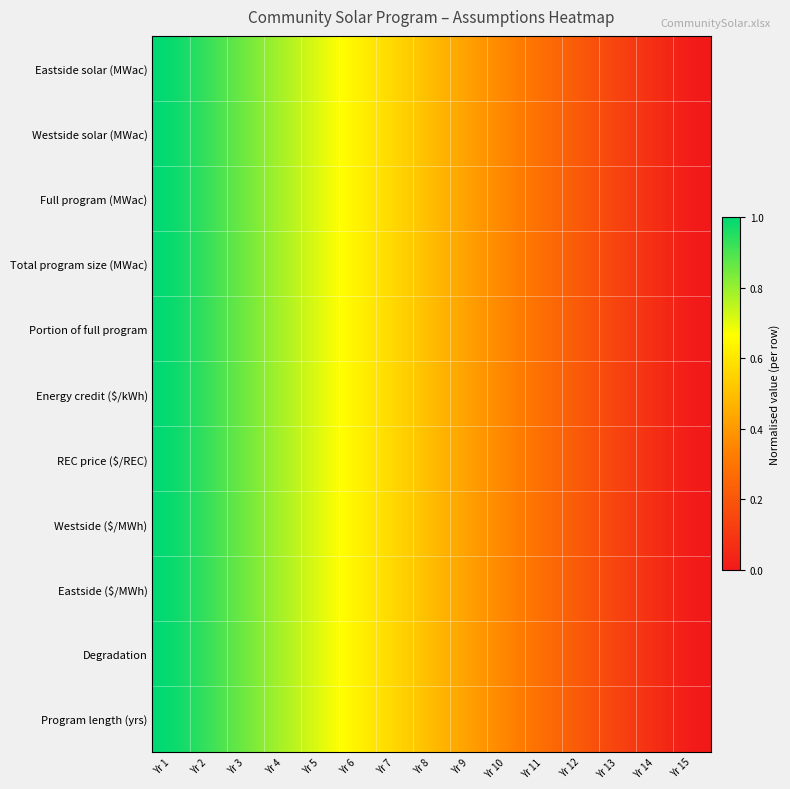

Reading right to left, transcribe all the data shown in this chart.

Eastside solar (MWac): Yr 15=0.0	Yr 14=0.1	Yr 13=0.1	Yr 12=0.2	Yr 11=0.3	Yr 10=0.3	Yr 9=0.4	Yr 8=0.5	Yr 7=0.6	Yr 6=0.6	Yr 5=0.7	Yr 4=0.8	Yr 3=0.9	Yr 2=0.9	Yr 1=1.0
Westside solar (MWac): Yr 15=0.0	Yr 14=0.1	Yr 13=0.1	Yr 12=0.2	Yr 11=0.3	Yr 10=0.3	Yr 9=0.4	Yr 8=0.5	Yr 7=0.6	Yr 6=0.6	Yr 5=0.7	Yr 4=0.8	Yr 3=0.9	Yr 2=0.9	Yr 1=1.0
Full program (MWac): Yr 15=0.0	Yr 14=0.1	Yr 13=0.1	Yr 12=0.2	Yr 11=0.3	Yr 10=0.3	Yr 9=0.4	Yr 8=0.5	Yr 7=0.6	Yr 6=0.6	Yr 5=0.7	Yr 4=0.8	Yr 3=0.9	Yr 2=0.9	Yr 1=1.0
Total program size (MWac): Yr 15=0.0	Yr 14=0.1	Yr 13=0.1	Yr 12=0.2	Yr 11=0.3	Yr 10=0.3	Yr 9=0.4	Yr 8=0.5	Yr 7=0.6	Yr 6=0.6	Yr 5=0.7	Yr 4=0.8	Yr 3=0.9	Yr 2=0.9	Yr 1=1.0
Portion of full program: Yr 15=0.0	Yr 14=0.1	Yr 13=0.1	Yr 12=0.2	Yr 11=0.3	Yr 10=0.3	Yr 9=0.4	Yr 8=0.5	Yr 7=0.6	Yr 6=0.6	Yr 5=0.7	Yr 4=0.8	Yr 3=0.9	Yr 2=0.9	Yr 1=1.0
Energy credit ($/kWh): Yr 15=0.0	Yr 14=0.1	Yr 13=0.1	Yr 12=0.2	Yr 11=0.3	Yr 10=0.3	Yr 9=0.4	Yr 8=0.5	Yr 7=0.6	Yr 6=0.6	Yr 5=0.7	Yr 4=0.8	Yr 3=0.9	Yr 2=0.9	Yr 1=1.0
REC price ($/REC): Yr 15=0.0	Yr 14=0.1	Yr 13=0.1	Yr 12=0.2	Yr 11=0.3	Yr 10=0.3	Yr 9=0.4	Yr 8=0.5	Yr 7=0.6	Yr 6=0.6	Yr 5=0.7	Yr 4=0.8	Yr 3=0.9	Yr 2=0.9	Yr 1=1.0
Westside ($/MWh): Yr 15=0.0	Yr 14=0.1	Yr 13=0.1	Yr 12=0.2	Yr 11=0.3	Yr 10=0.3	Yr 9=0.4	Yr 8=0.5	Yr 7=0.6	Yr 6=0.6	Yr 5=0.7	Yr 4=0.8	Yr 3=0.9	Yr 2=0.9	Yr 1=1.0
Eastside ($/MWh): Yr 15=0.0	Yr 14=0.1	Yr 13=0.1	Yr 12=0.2	Yr 11=0.3	Yr 10=0.3	Yr 9=0.4	Yr 8=0.5	Yr 7=0.6	Yr 6=0.6	Yr 5=0.7	Yr 4=0.8	Yr 3=0.9	Yr 2=0.9	Yr 1=1.0
Degradation: Yr 15=0.0	Yr 14=0.1	Yr 13=0.1	Yr 12=0.2	Yr 11=0.3	Yr 10=0.3	Yr 9=0.4	Yr 8=0.5	Yr 7=0.6	Yr 6=0.6	Yr 5=0.7	Yr 4=0.8	Yr 3=0.9	Yr 2=0.9	Yr 1=1.0
Program length (yrs): Yr 15=0.0	Yr 14=0.1	Yr 13=0.1	Yr 12=0.2	Yr 11=0.3	Yr 10=0.3	Yr 9=0.4	Yr 8=0.5	Yr 7=0.6	Yr 6=0.6	Yr 5=0.7	Yr 4=0.8	Yr 3=0.9	Yr 2=0.9	Yr 1=1.0